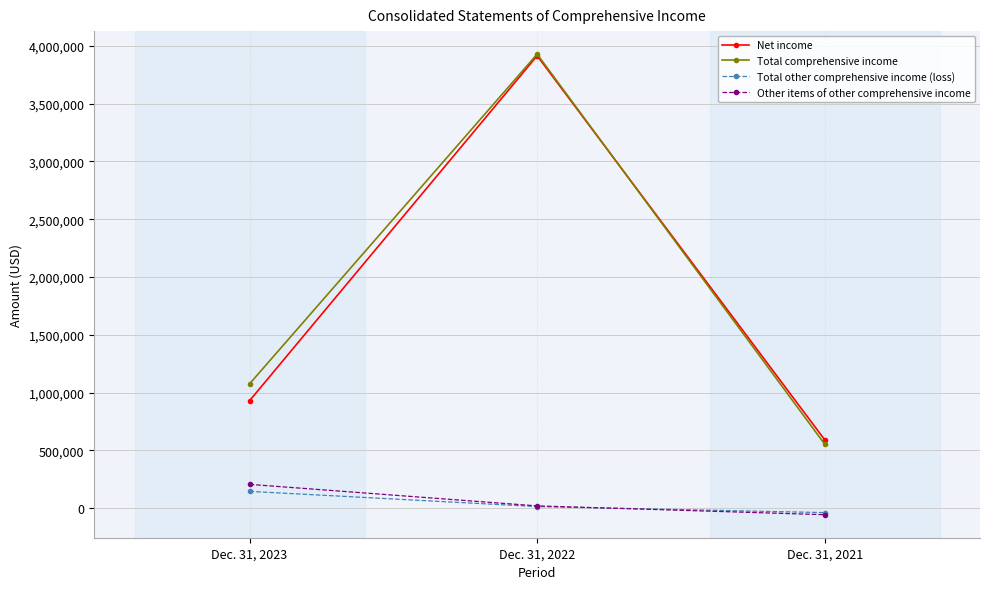

Count the Net income values in the range 592205 to 3914284.

3